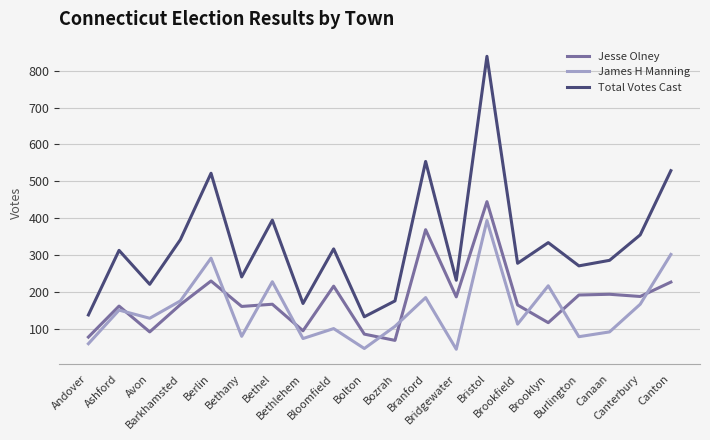

Which series has the largest range (max minus min)?

Total Votes Cast